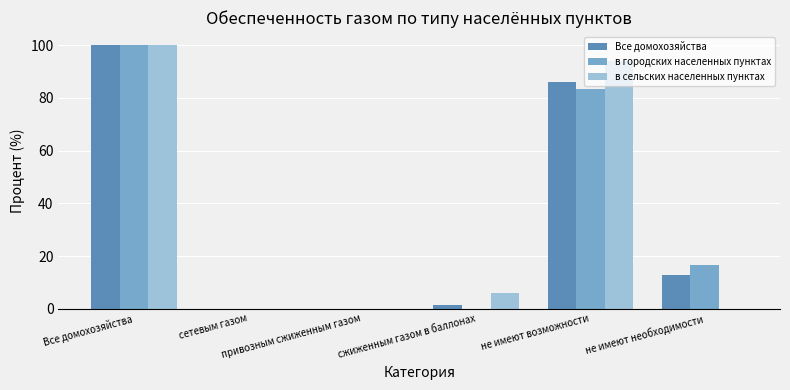

How many series are shown in this chart?

3